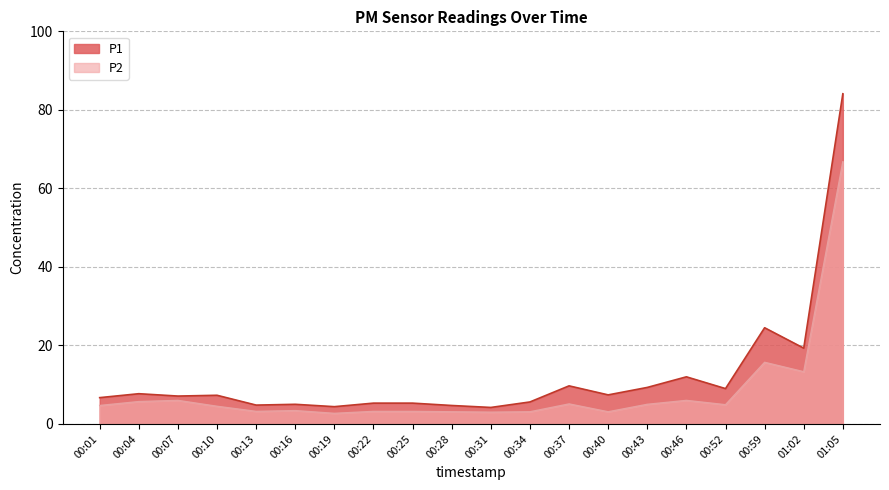

What is the label of the 5th point from the left?

00:13